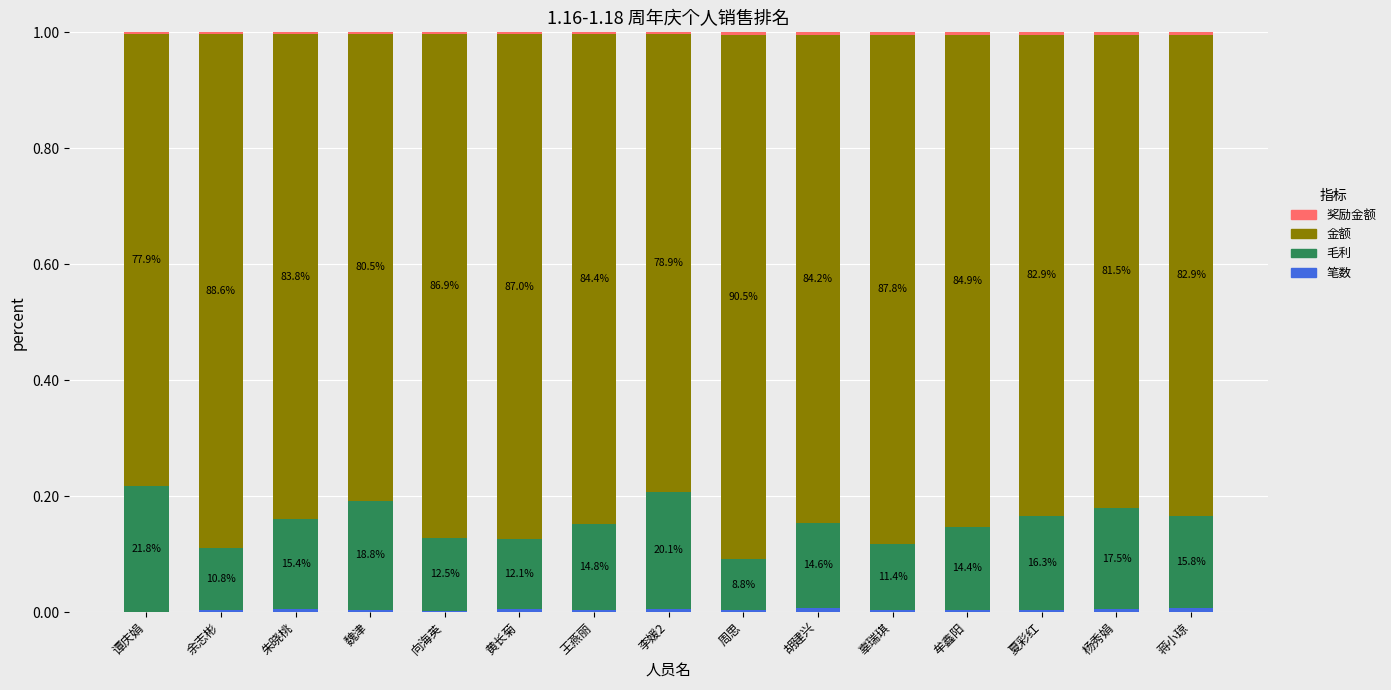

List the labels in order of 金额 value, smallest first.

谭庆娟, 李媛2, 魏津, 杨秀娟, 蒋小琼, 夏彩红, 朱晓桃, 胡建兴, 王燕丽, 牟鑫阳, 向海英, 黄长菊, 辜瑞琪, 余志彬, 周思